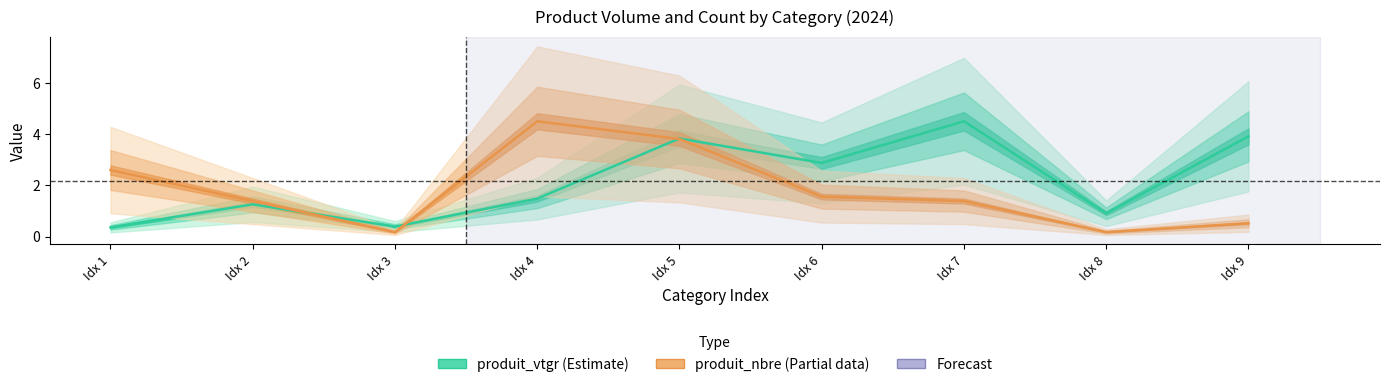

True or false: produit_vtgr (Estimate) and produit_nbre (Partial) intersect in this chart.

True